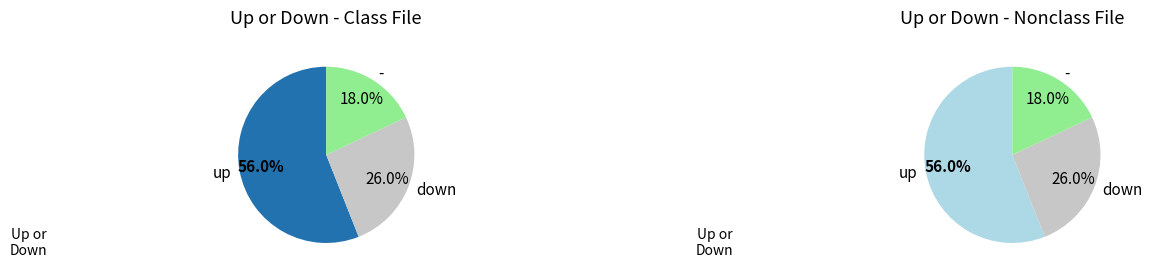

The up slice represents 56% of the pie. True or false?

True